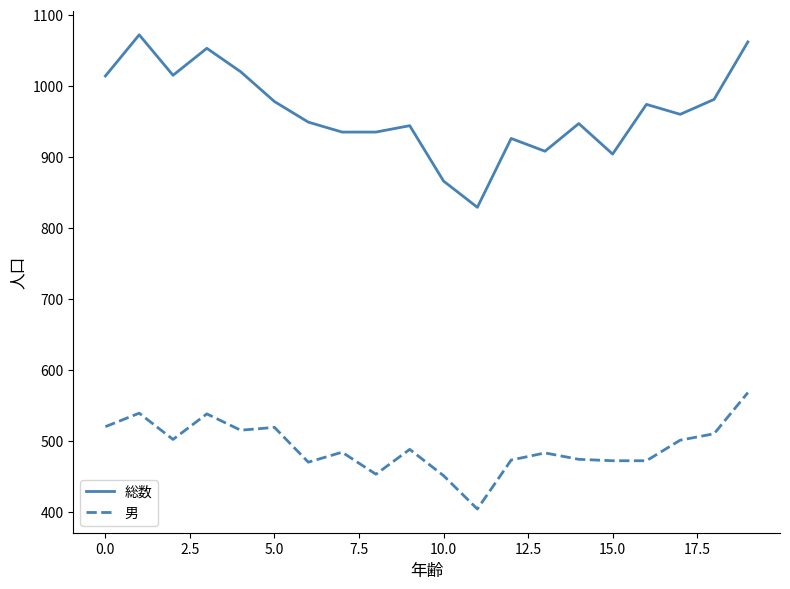

Rank the series by their maximum value, from highest to lowest.

総数, 男